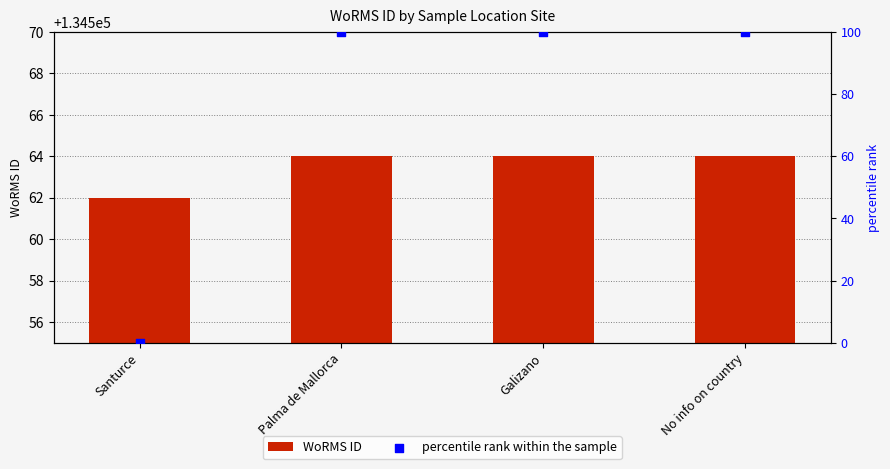

Which series has the largest total across all categories?

WoRMS ID